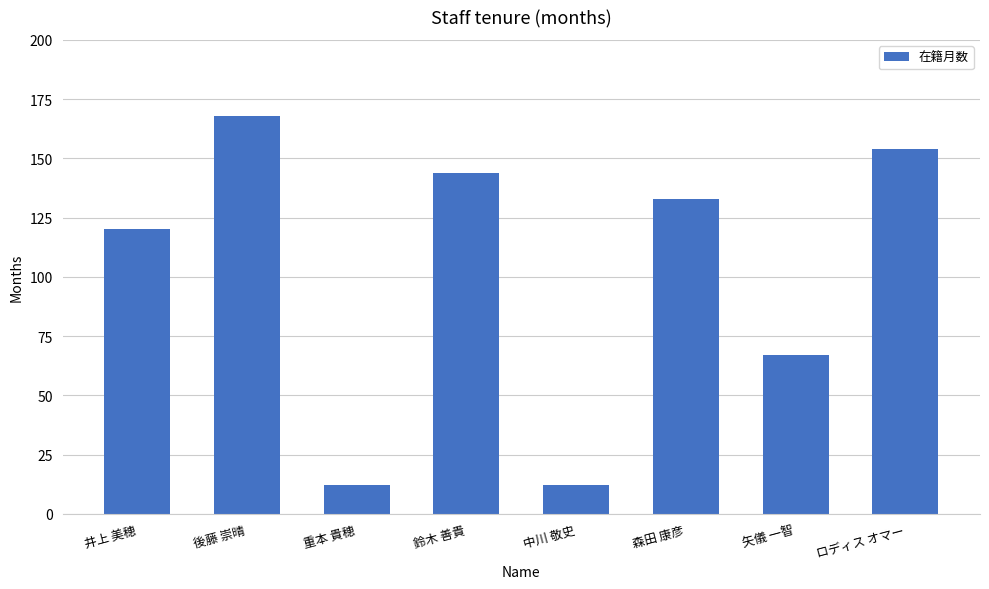

What is the difference between the maximum and minimum values?

156